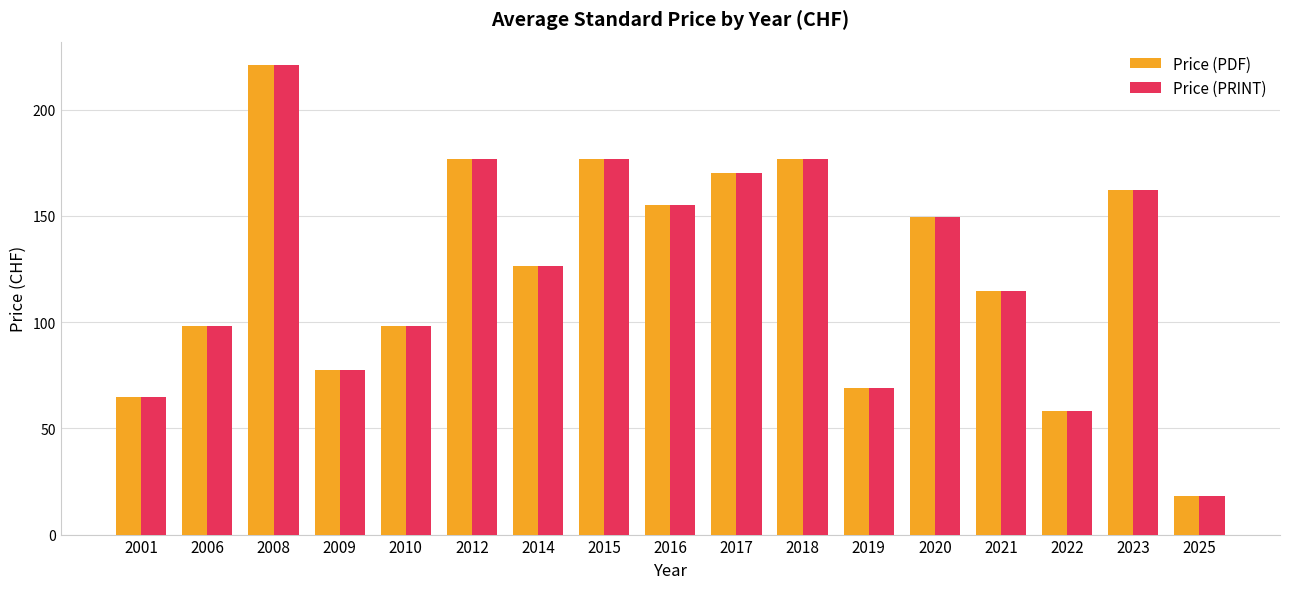

Is it true that Price (PDF) equals 26.3 at 2014?

False